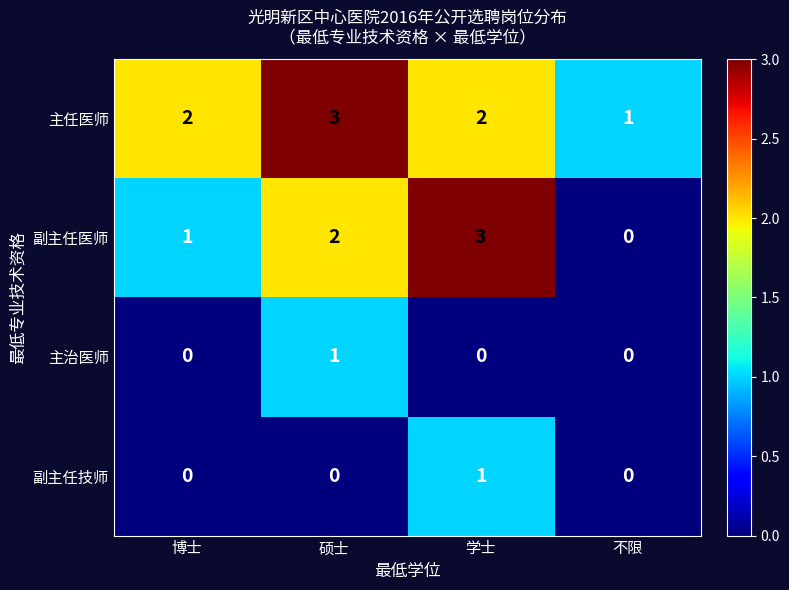

Which category has the highest value in the 副主任医师 series?

学士